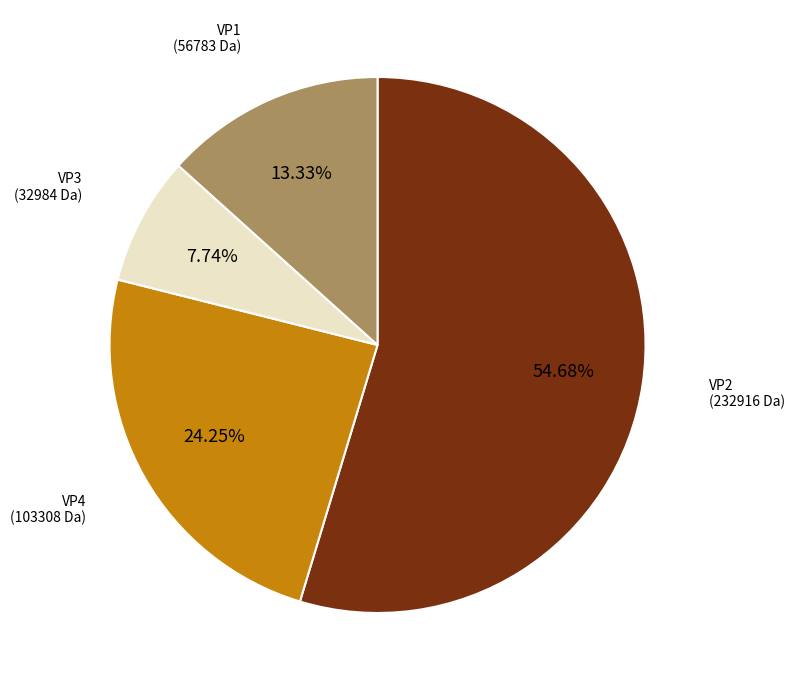

Does any single category account for the majority?

Yes